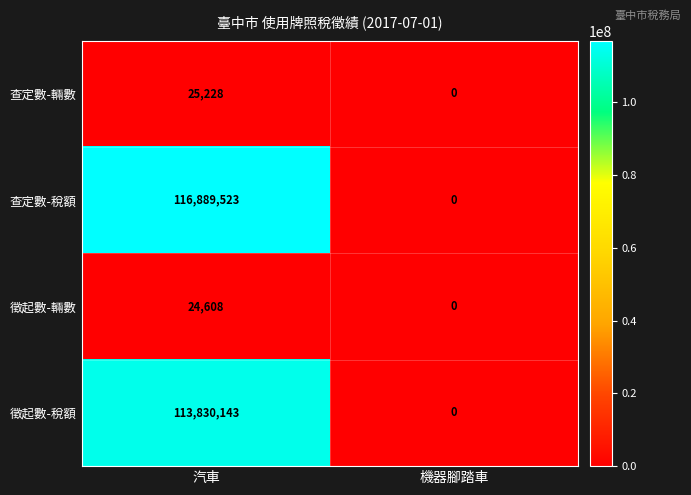

Which series has the largest total across all categories?

查定數-稅額